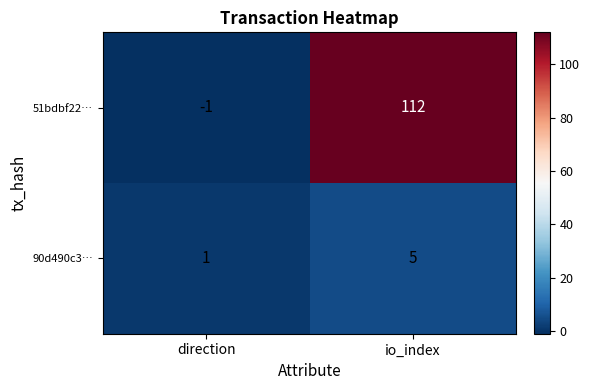

What is the difference between the maximum and minimum values in the 90d490c3… series?

4